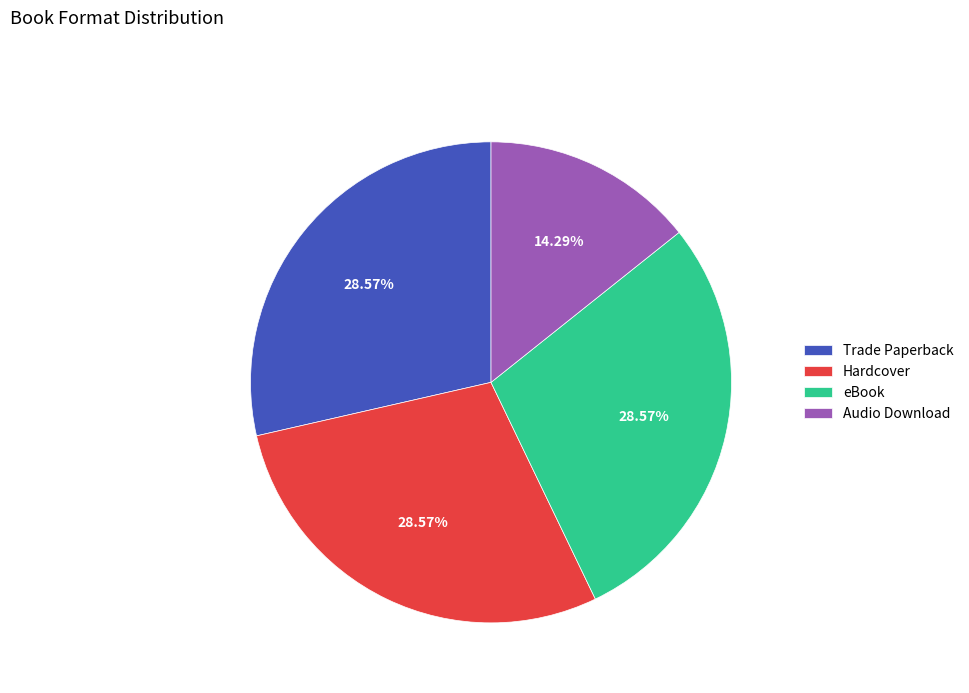

Which has a higher value, Audio Download or Trade Paperback?

Trade Paperback